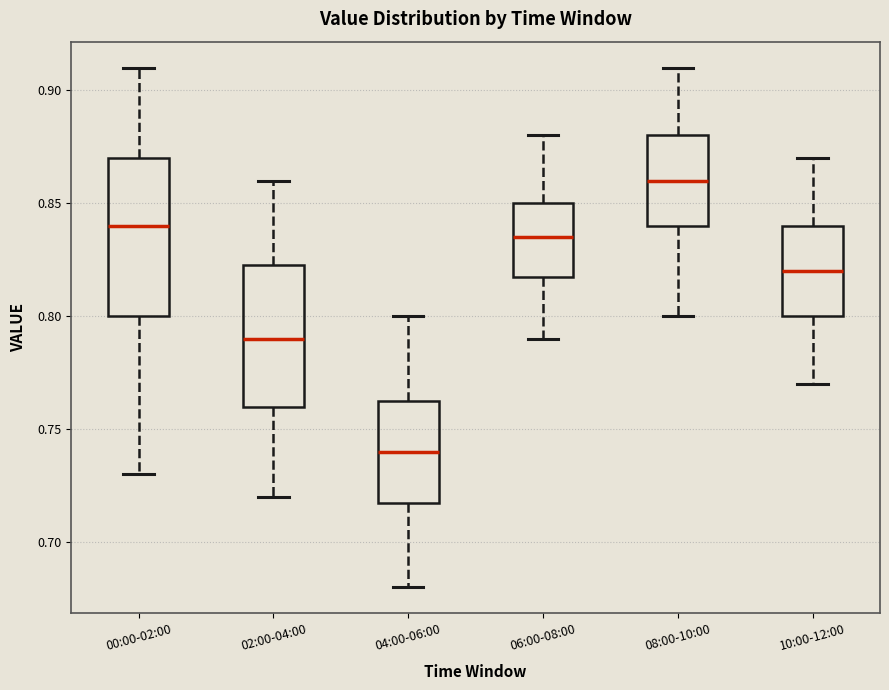

Reading left to right, read every box against the y-axis: the position of its median line, the range the box covers, and the ends of its whiskers. The values are not printed on the chart, so give them approximately, as read against the axis.

00:00-02:00: median 0.840, box 0.800 to 0.870, whiskers 0.730 to 0.910
02:00-04:00: median 0.790, box 0.760 to 0.825, whiskers 0.720 to 0.860
04:00-06:00: median 0.740, box 0.720 to 0.765, whiskers 0.680 to 0.800
06:00-08:00: median 0.835, box 0.820 to 0.850, whiskers 0.790 to 0.880
08:00-10:00: median 0.860, box 0.840 to 0.880, whiskers 0.800 to 0.910
10:00-12:00: median 0.820, box 0.800 to 0.840, whiskers 0.770 to 0.870